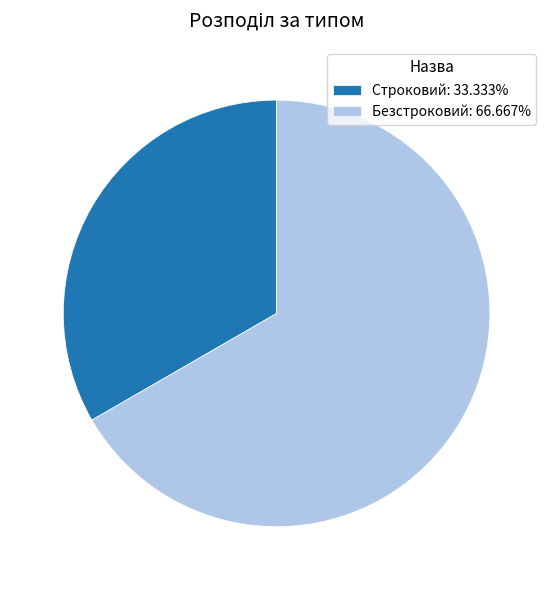

Approximately how many times larger is the value at Строковий compared to Безстроковий?

0.5